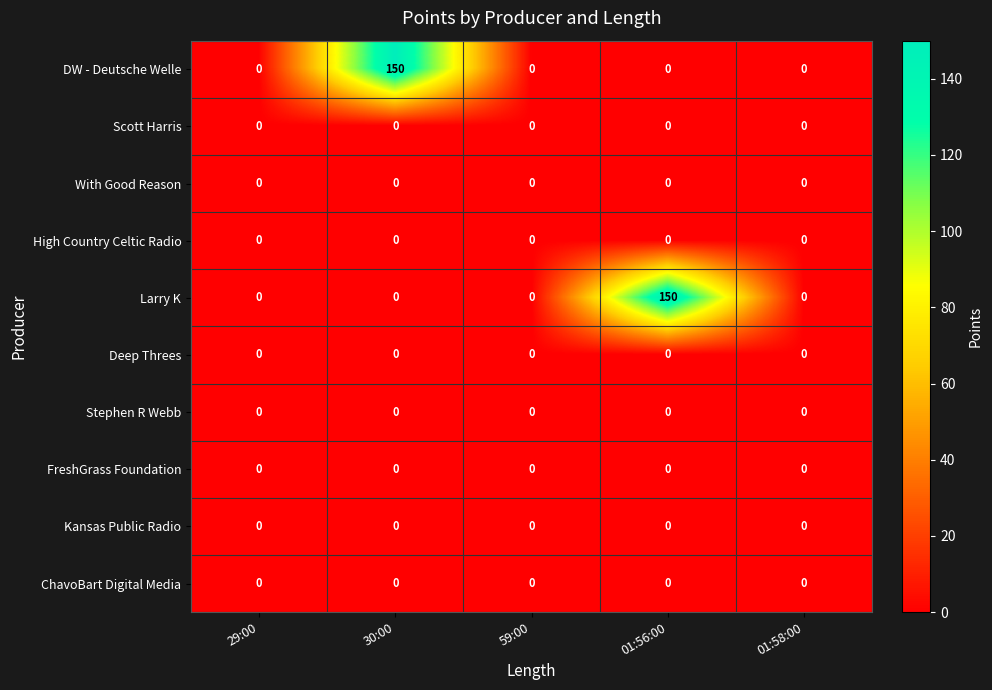

What is the total value across all series at 30:00?

150